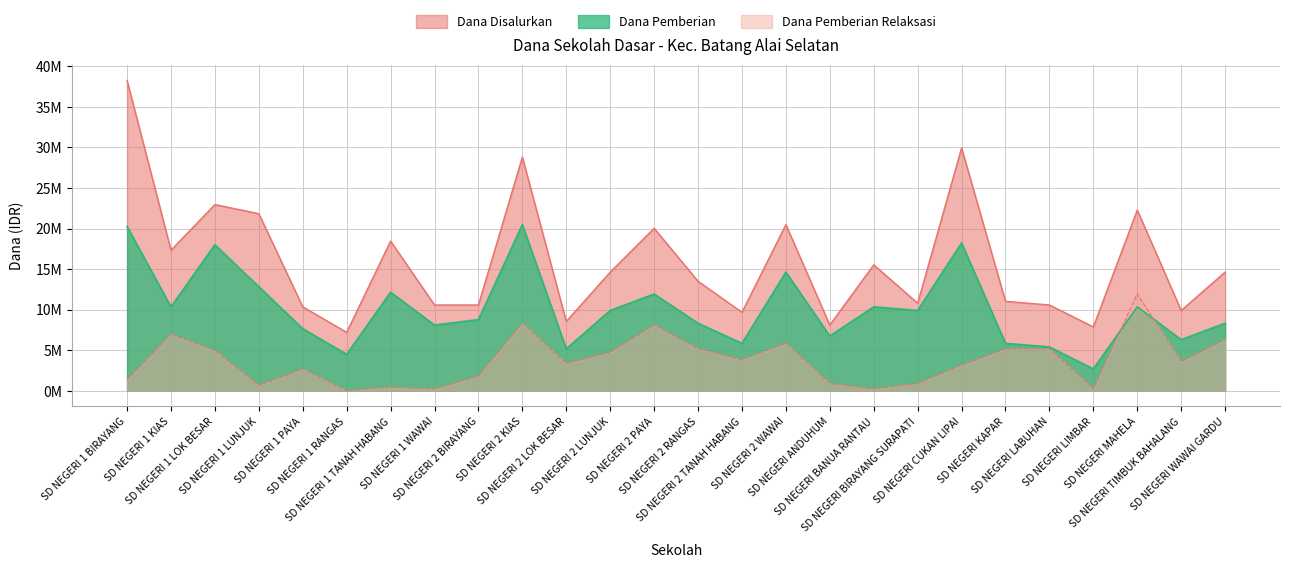

How many categories are shown in the chart?

26